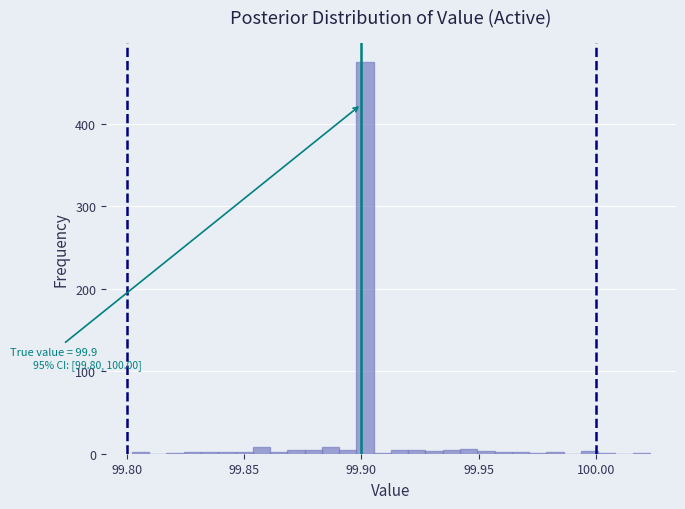

Around what value on the x-axis is the tallest bar? Give the approximate position of its centre, as read against the axis.

99.900